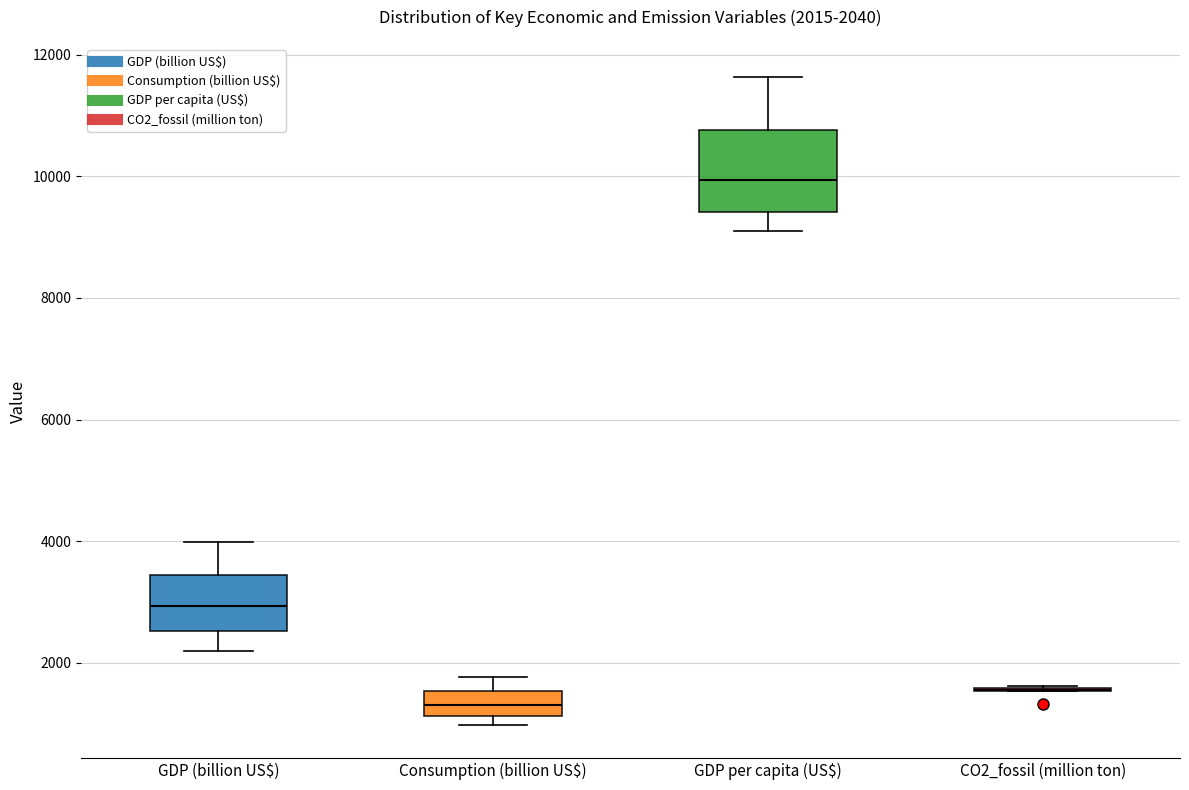

Comparing the boxes themselves (not the whiskers), which one is the tallest?

GDP per capita (US$)